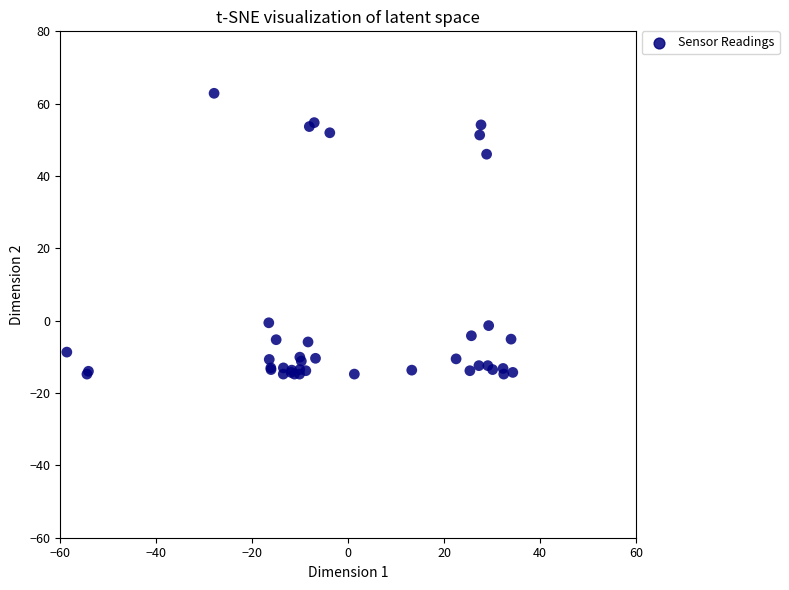

What Y value in the scatter plot is closest to 24?

46.0